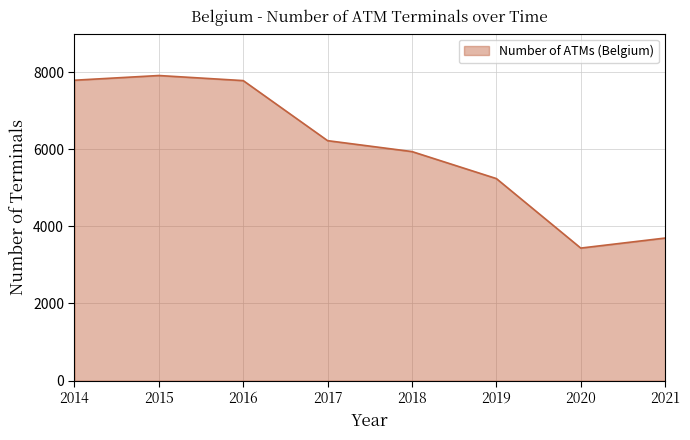

How many values are below 6222?

4